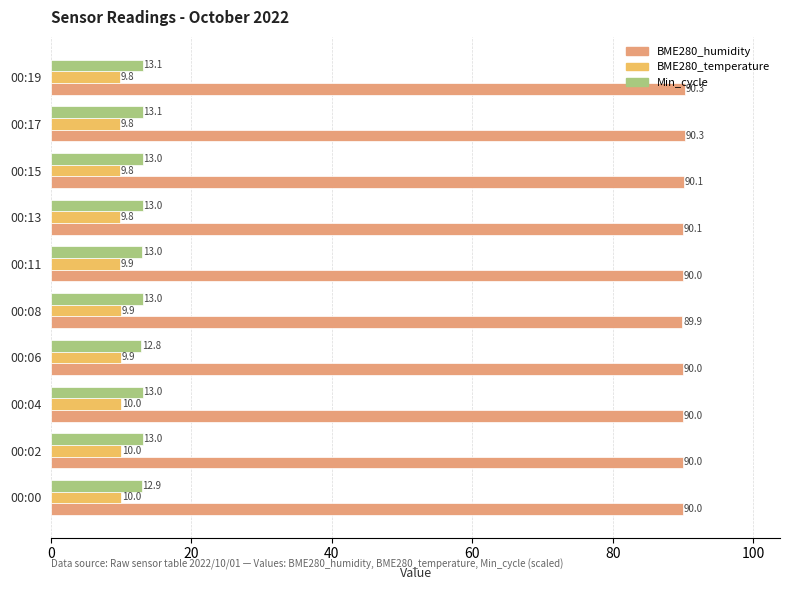

Which series has the largest range (max minus min)?

BME280_humidity